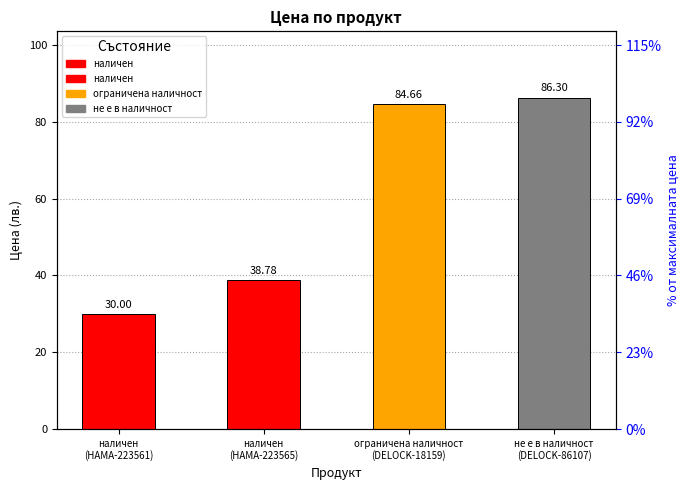

Rank the categories by value from highest to lowest.

не е в наличност
(DELOCK-86107), ограничена наличност
(DELOCK-18159), наличен
(HAMA-223565), наличен
(HAMA-223561)